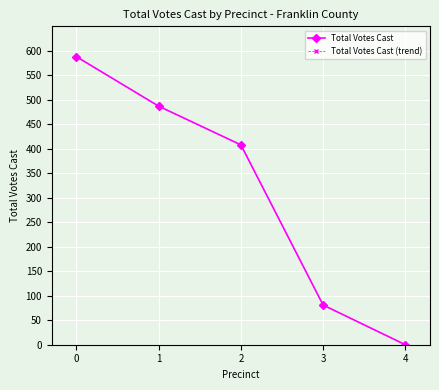

Is this an area chart (filled region under the line)?

No